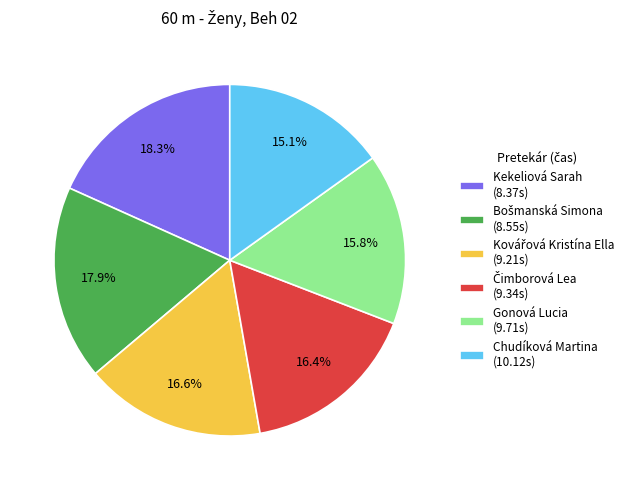

Does any single category account for the majority?

No